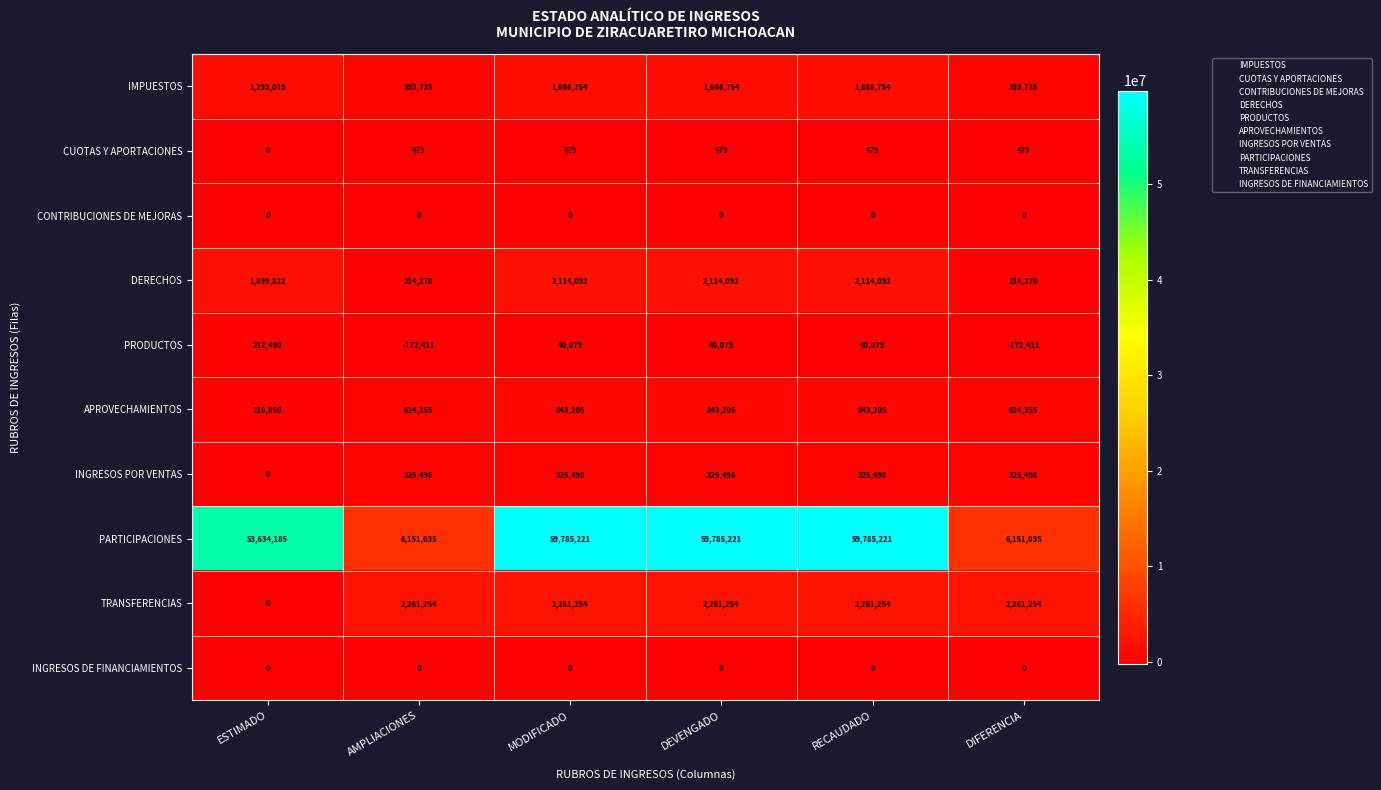

How many series are shown in this chart?

10